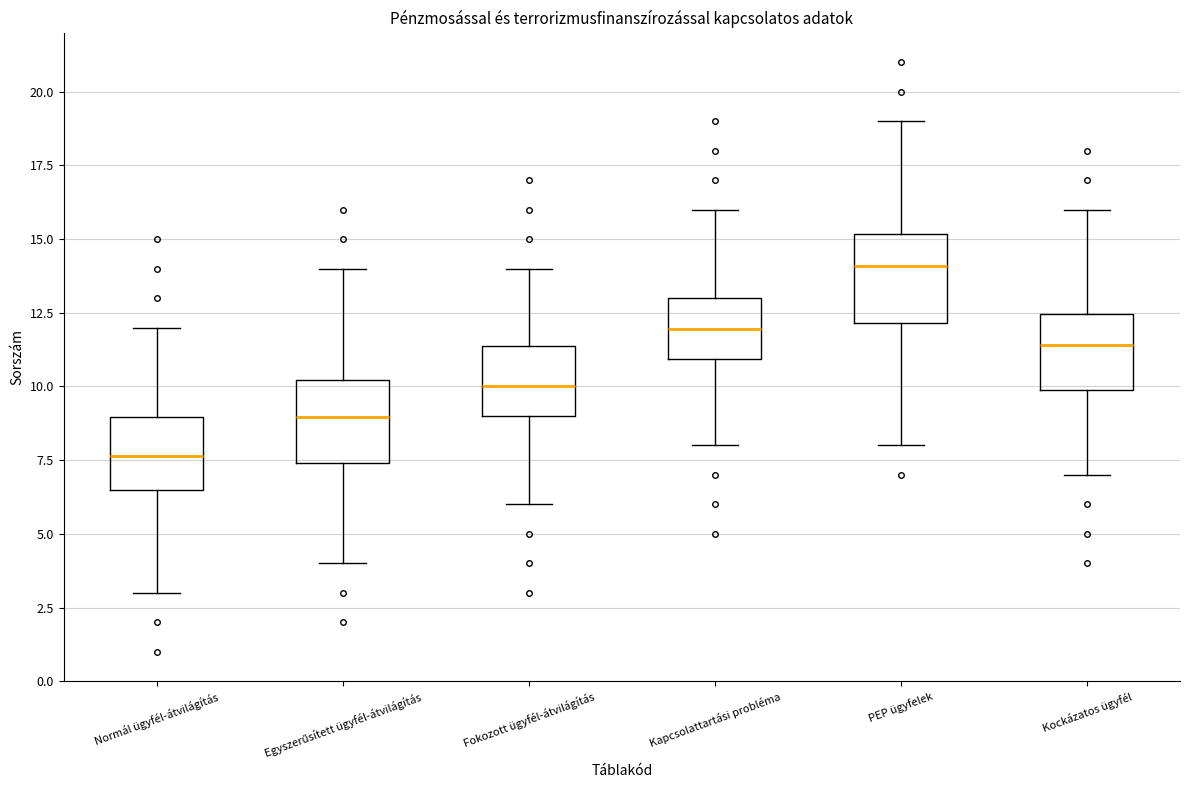

Reading left to right, read every box against the y-axis: the position of its median line, the range the box covers, and the ends of its whiskers. The values are not printed on the chart, so give them approximately, as read against the axis.

Normál ügyfél-átvilágítás: median 7.5, box 6.5 to 9.0, whiskers 3.0 to 12.0
Egyszerűsített ügyfél-átvilágítás: median 9.0, box 7.5 to 10.0, whiskers 4.0 to 14.0
Fokozott ügyfél-átvilágítás: median 10.0, box 9.0 to 11.5, whiskers 6.0 to 14.0
Kapcsolattartási probléma: median 12.0, box 11.0 to 13.0, whiskers 8.0 to 16.0
PEP ügyfelek: median 14.0, box 12.0 to 15.0, whiskers 8.0 to 19.0
Kockázatos ügyfél: median 11.5, box 10.0 to 12.5, whiskers 7.0 to 16.0